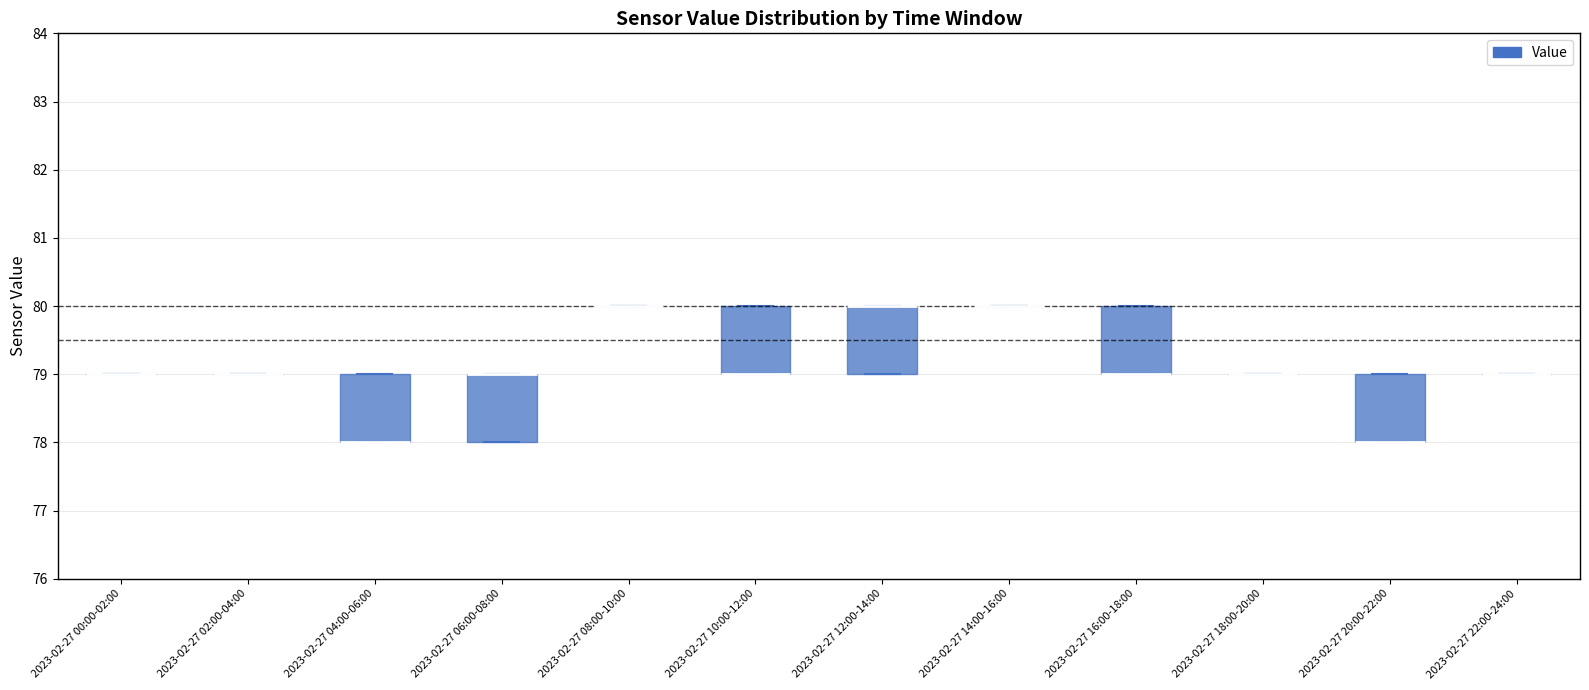

Reading left to right, transcribe this box plot: for each box, give where its median line is, the range the box spans, and where its two whiskers end, as read against the y-axis. The values are not printed on the chart, so give them approximately, as read against the axis.

2023-02-27 00:00-02:00: box collapsed to a line at 79, whiskers 79 to 79
2023-02-27 02:00-04:00: box collapsed to a line at 79, whiskers 79 to 79
2023-02-27 04:00-06:00: median 78 (drawn on the box's lower edge), box 78 to 79, whiskers 78 to 79
2023-02-27 06:00-08:00: median 79 (drawn on the box's upper edge), box 78 to 79, whiskers 78 to 79
2023-02-27 08:00-10:00: box collapsed to a line at 80, whiskers 80 to 80
2023-02-27 10:00-12:00: median 79 (drawn on the box's lower edge), box 79 to 80, whiskers 79 to 80
2023-02-27 12:00-14:00: median 80 (drawn on the box's upper edge), box 79 to 80, whiskers 79 to 80
2023-02-27 14:00-16:00: box collapsed to a line at 80, whiskers 80 to 80
2023-02-27 16:00-18:00: median 79 (drawn on the box's lower edge), box 79 to 80, whiskers 79 to 80
2023-02-27 18:00-20:00: box collapsed to a line at 79, whiskers 79 to 79
2023-02-27 20:00-22:00: median 78 (drawn on the box's lower edge), box 78 to 79, whiskers 78 to 79
2023-02-27 22:00-24:00: box collapsed to a line at 79, whiskers 79 to 79